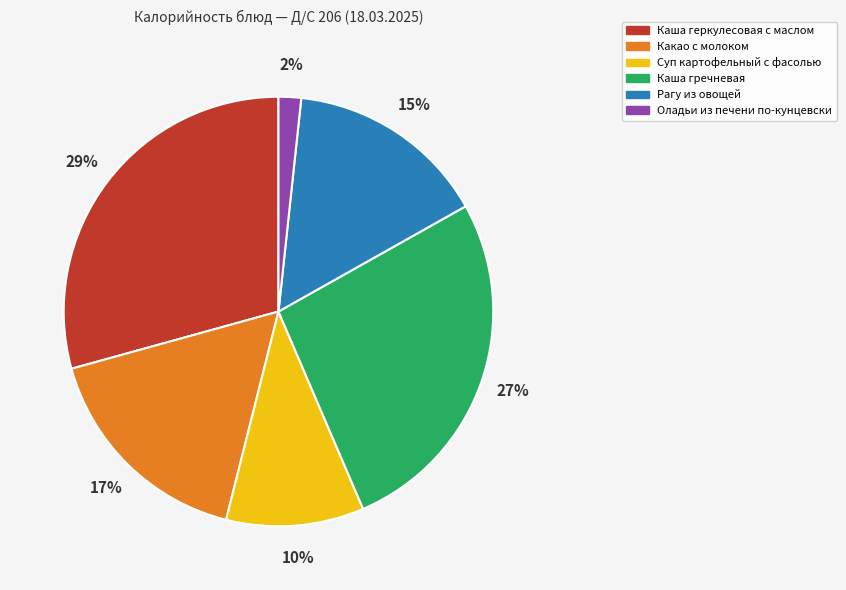

The Каша гречневая slice represents 27% of the pie. True or false?

True